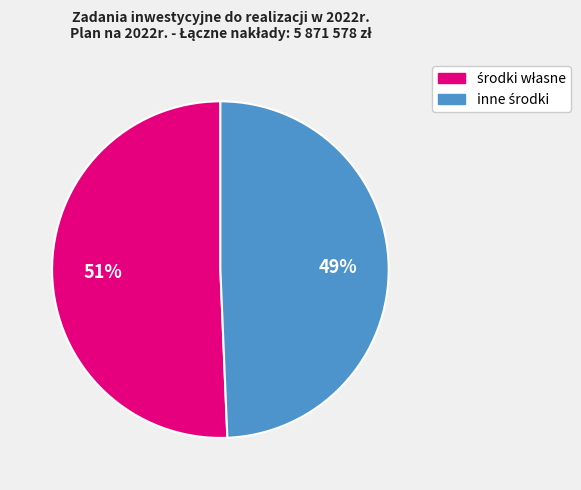

How many slices are in this pie chart?

2